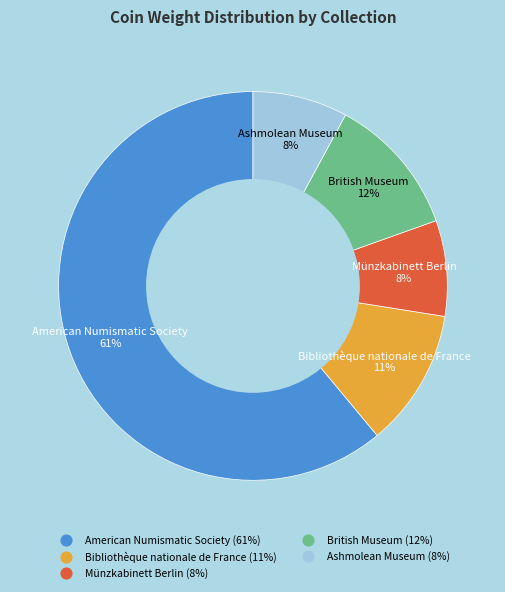

Count the number of slices in the pie.

5